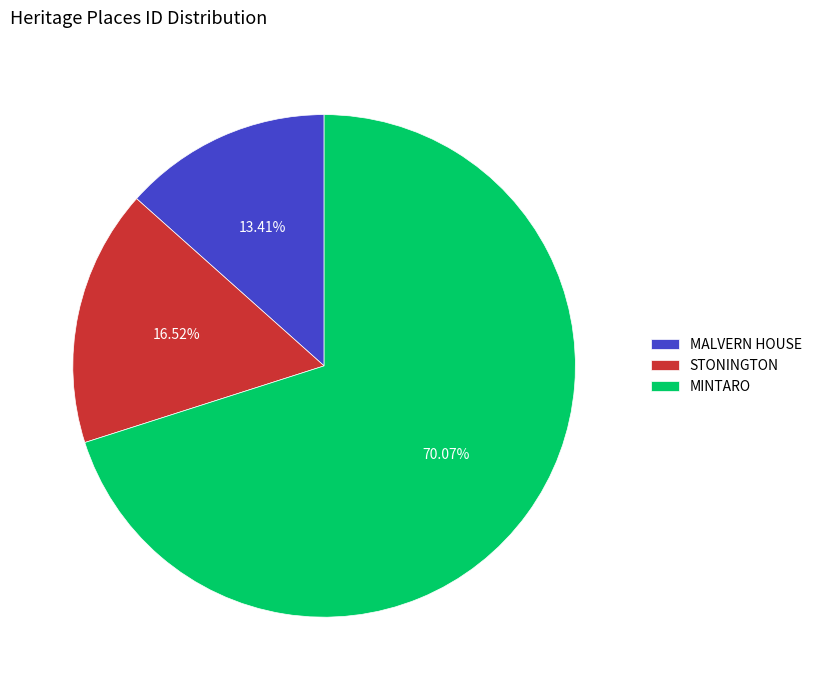

To the nearest percent, what is the difference between the MINTARO and MALVERN HOUSE slice percentages?

57%